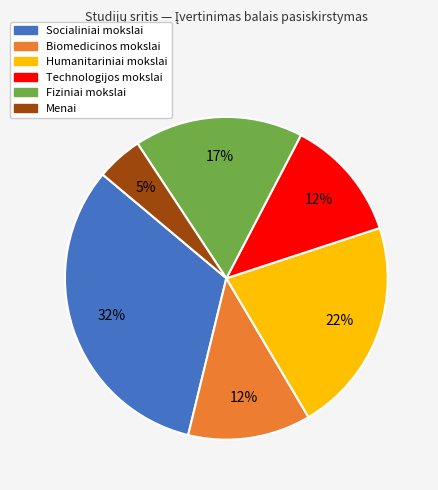

How many segments does this pie chart have?

6